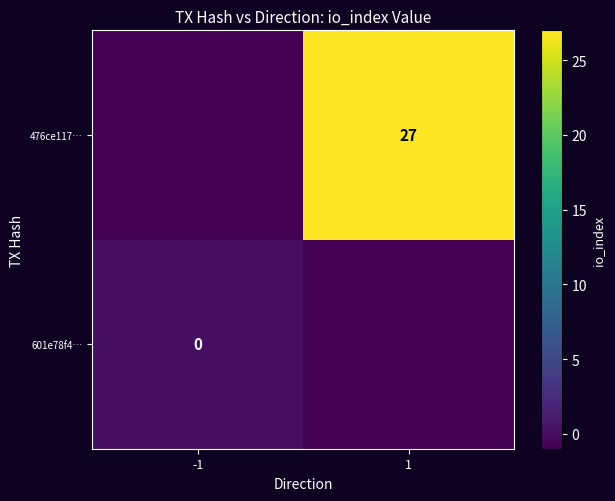

What is the minimum value shown in the chart?

-1